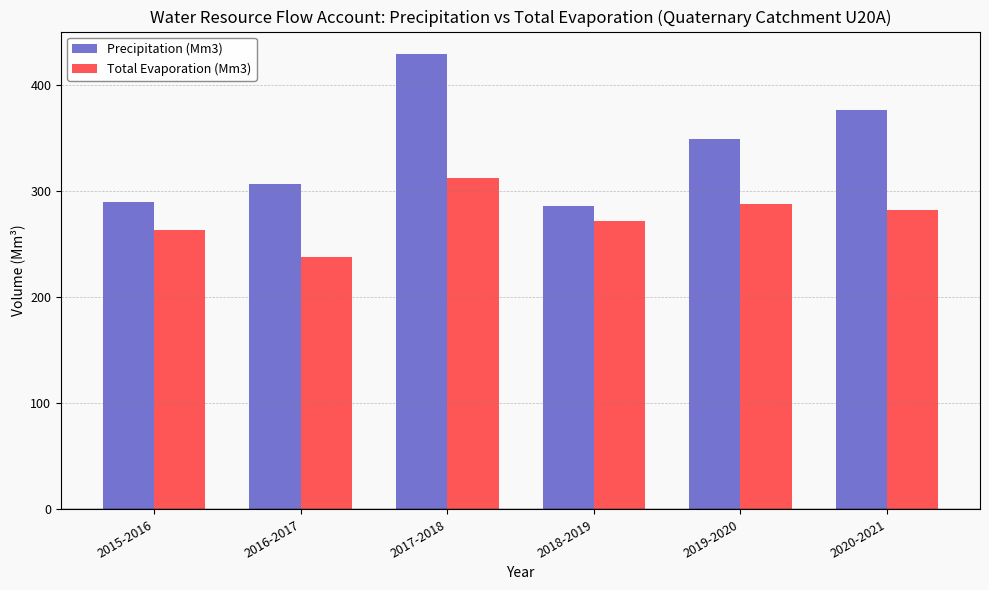

What is the difference between the highest and lowest values at 2017-2018?

116.8